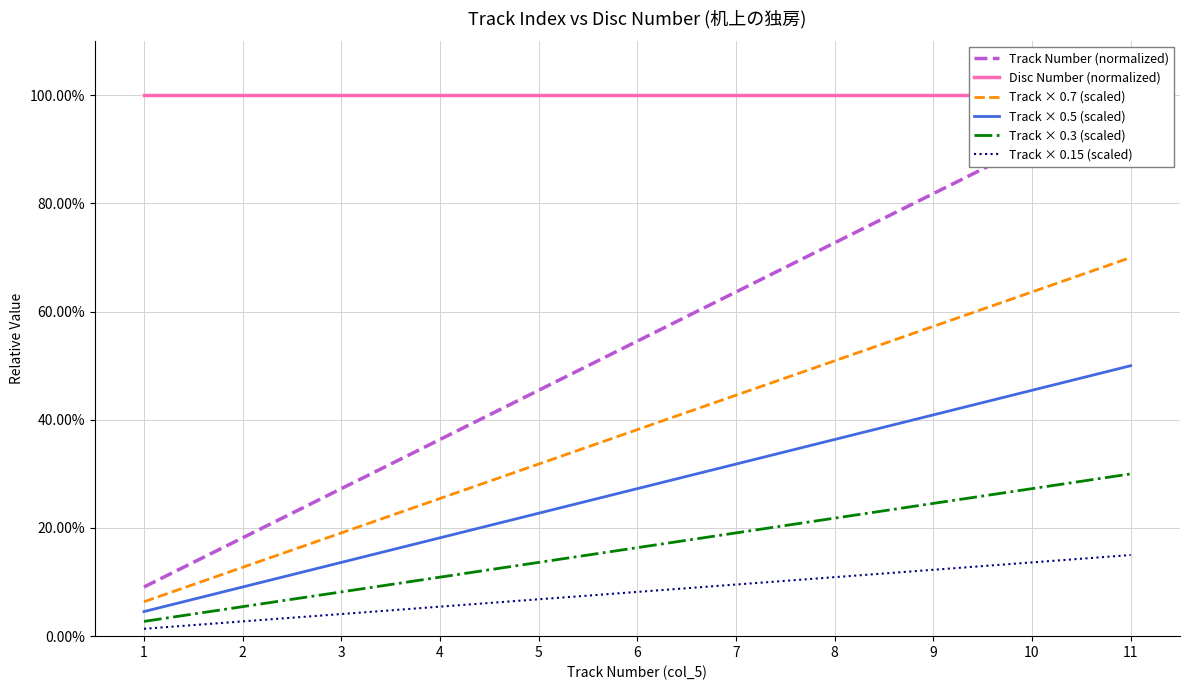

True or false: Track × 0.15 (scaled) has a value of 0.0 at 2.

True